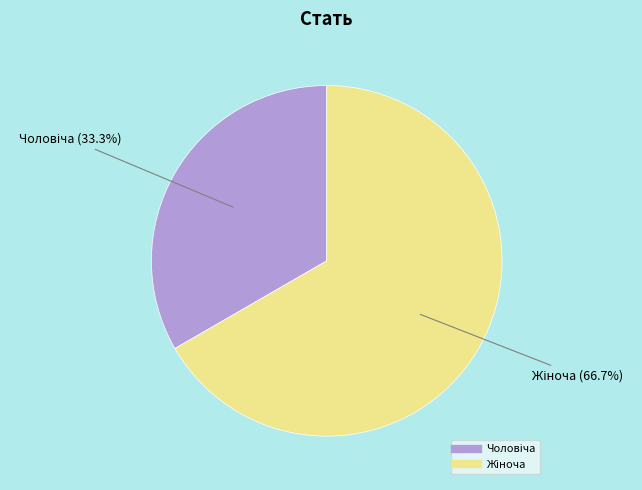

How many segments does this pie chart have?

2